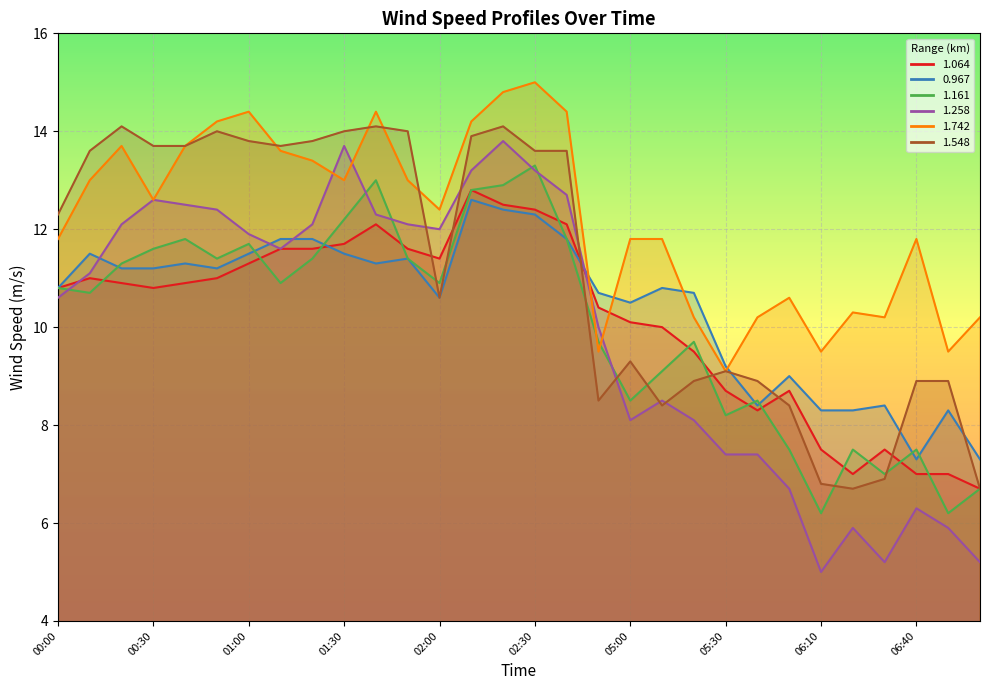

How many lines are shown in the chart?

6